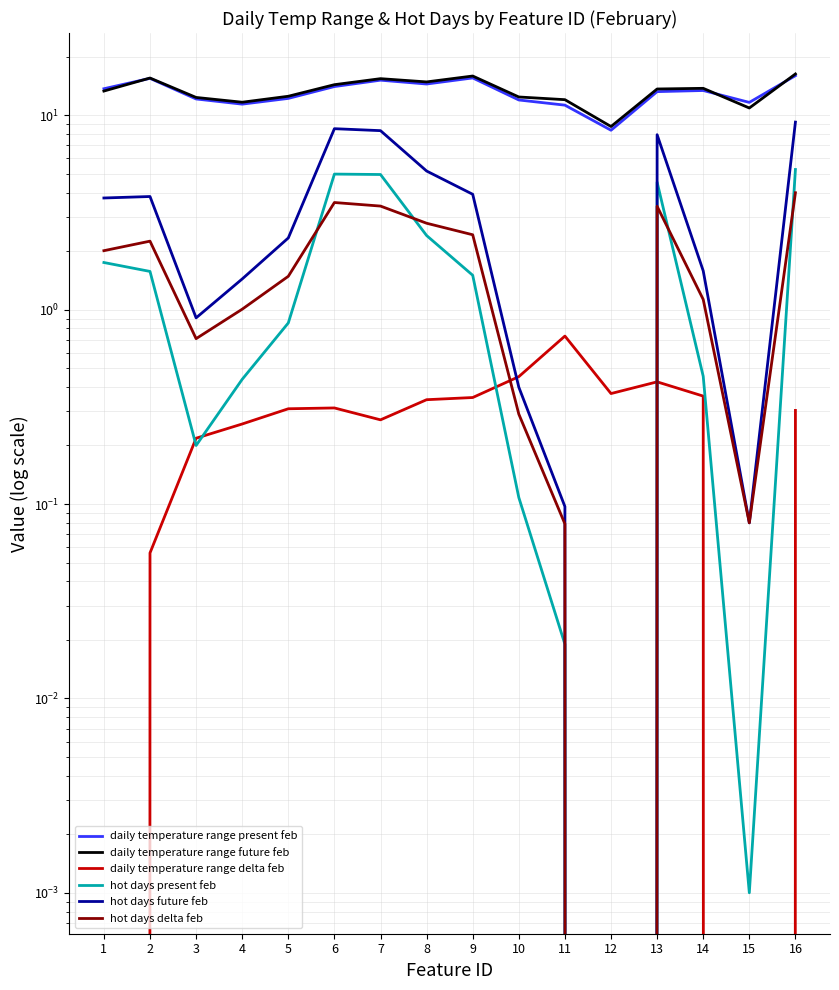

Count the number of data series in this chart.

6